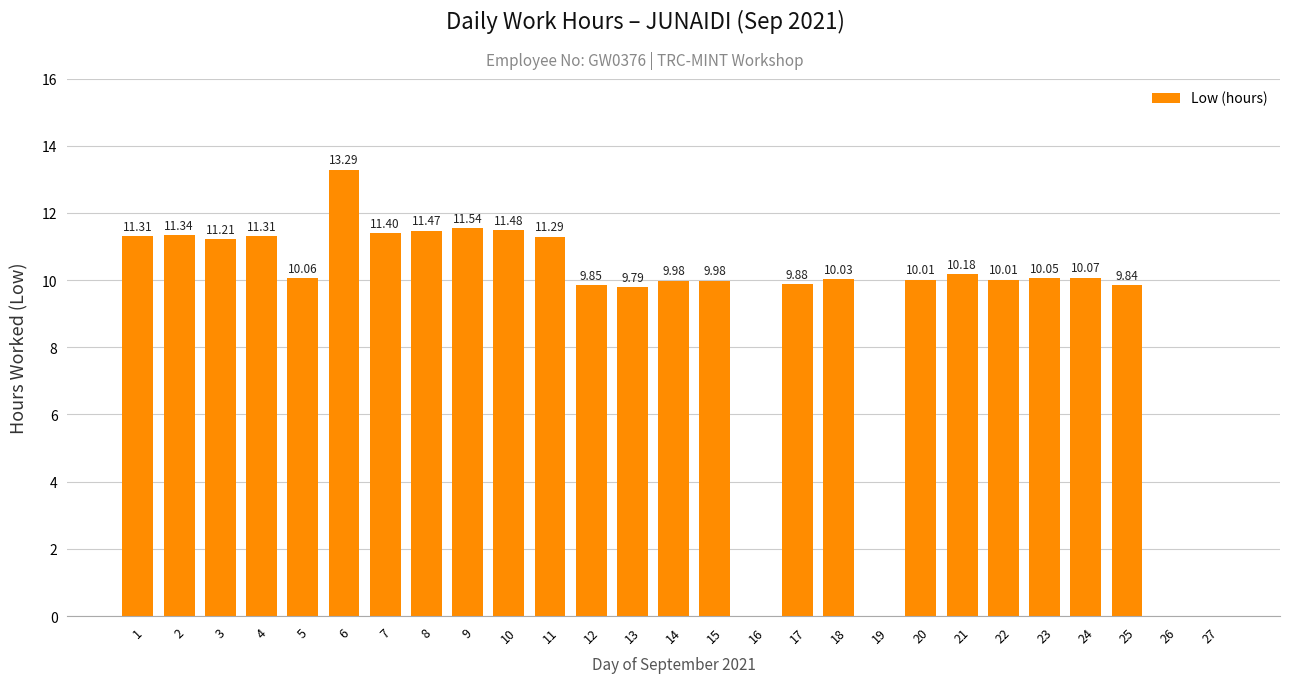

How many data points are above 10?

17